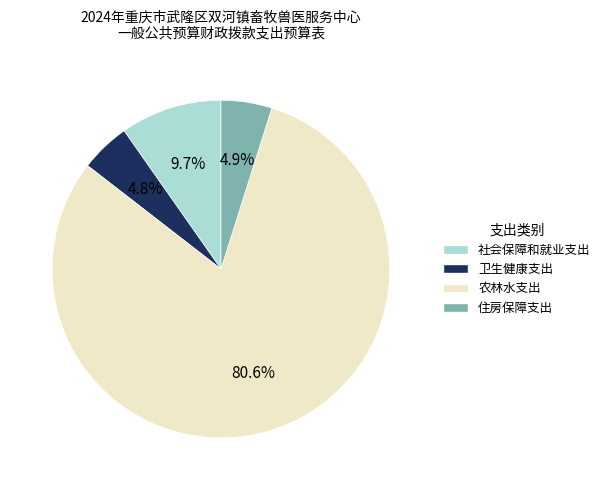

How many slices are in this pie chart?

4